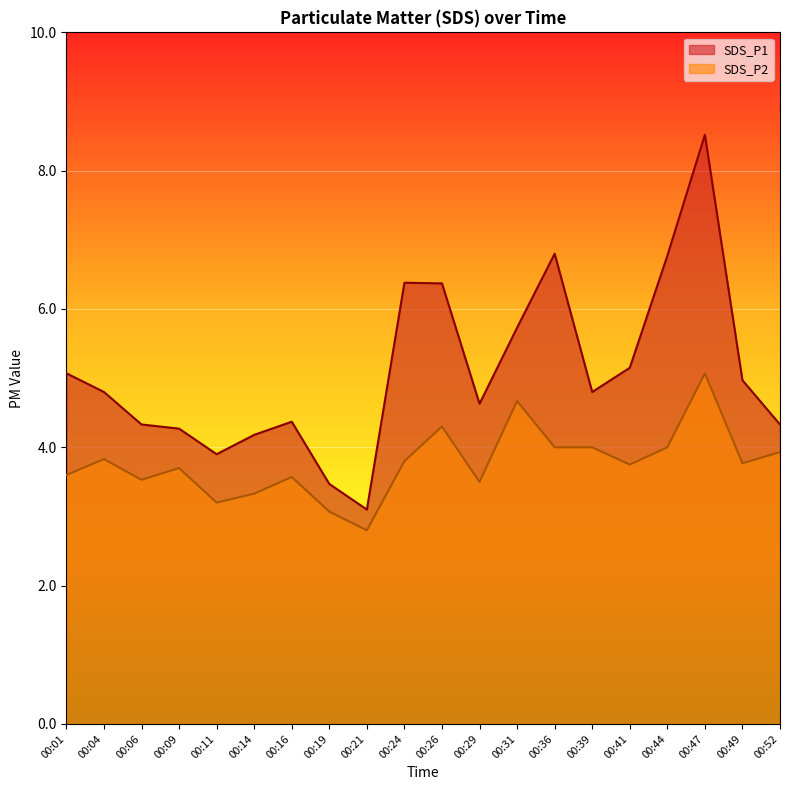

What is the sum of all SDS_P2 values?

75.4